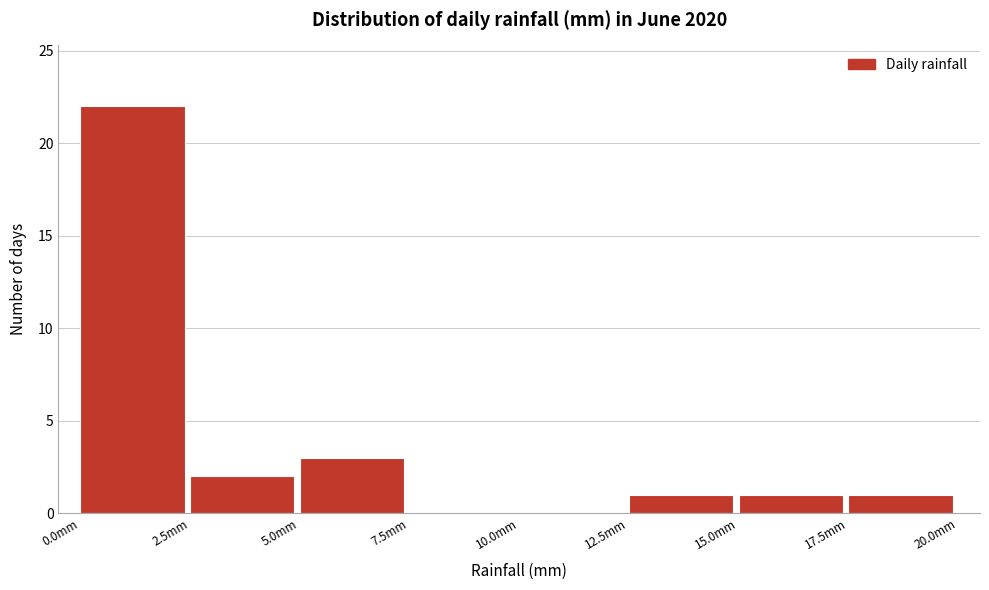

Over which range of the x-axis is the bar tallest?

0.0 to 2.5